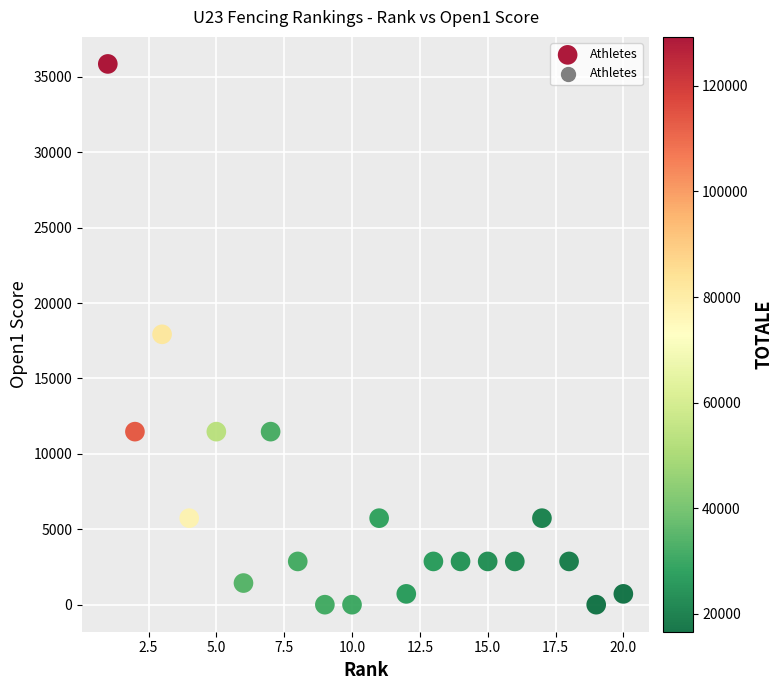

What is the range of Y values (max minus min)?

35860.0